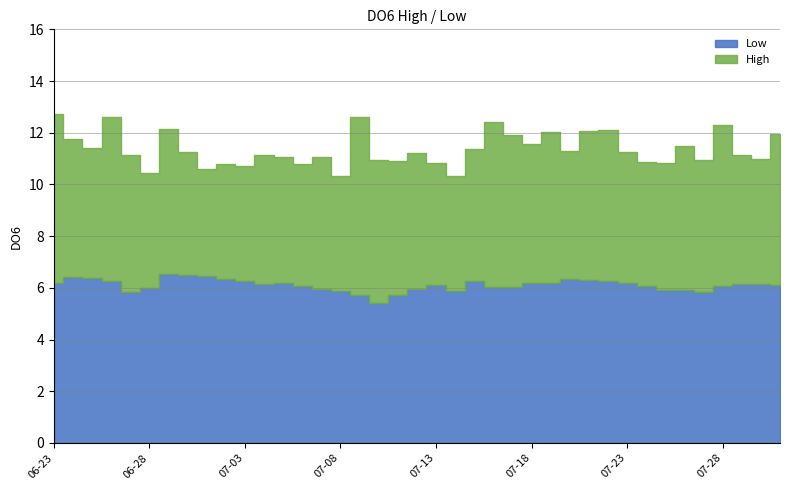

How many lines are shown in the chart?

2